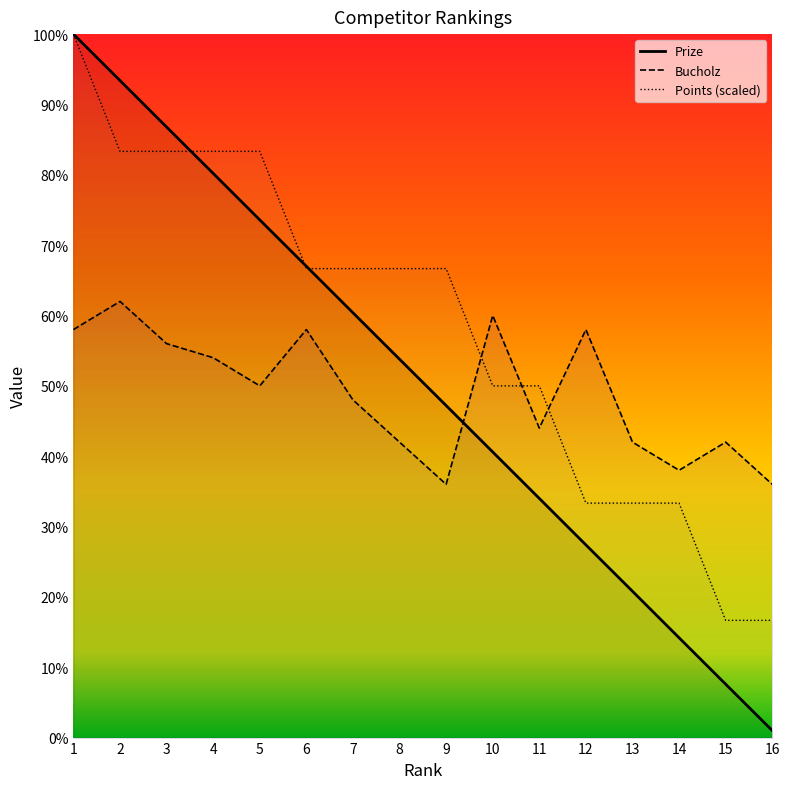

True or false: Bucholz has a value of 42.0 at 8.

True